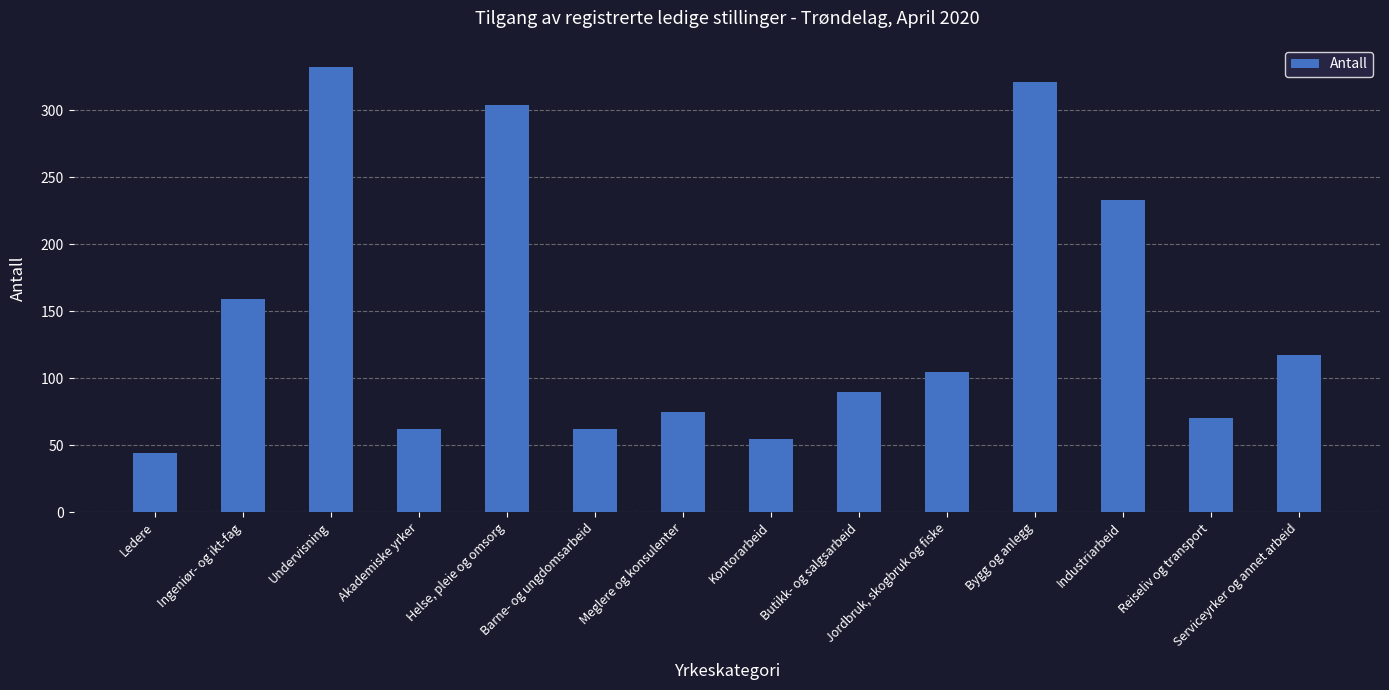

Reading left to right, what are all the values shown in this chart?

Ledere=44	Ingeniør- og ikt-fag=159	Undervisning=332	Akademiske yrker=62	Helse, pleie og omsorg=304	Barne- og ungdomsarbeid=62	Meglere og konsulenter=75	Kontorarbeid=55	Butikk- og salgsarbeid=90	Jordbruk, skogbruk og fiske=105	Bygg og anlegg=321	Industriarbeid=233	Reiseliv og transport=70	Serviceyrker og annet arbeid=117